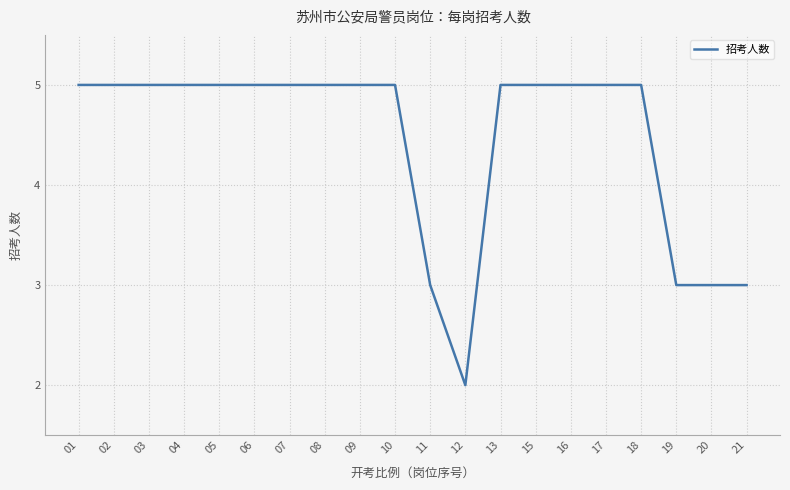

What is the average value?

4